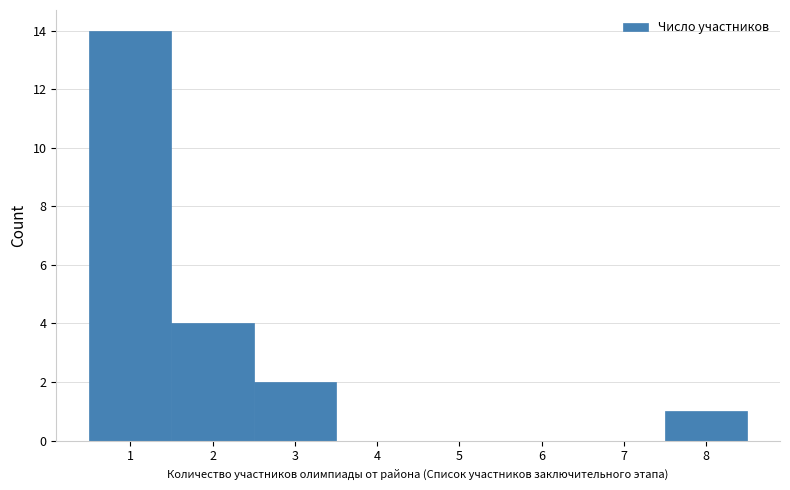

Which range on the x-axis has the tallest bar?

0.5 to 1.5